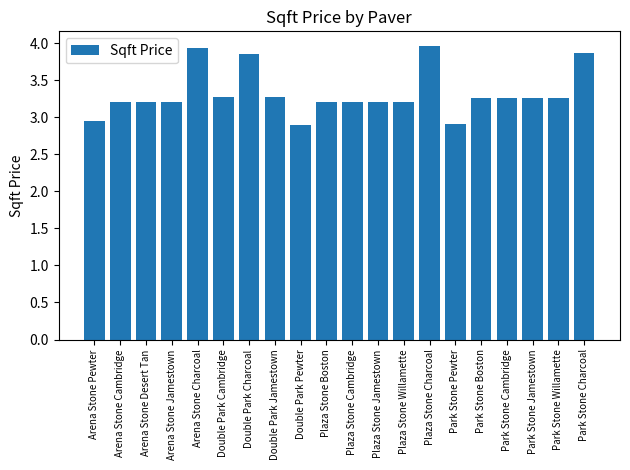

What position from the right is Plaza Stone Jamestown?

9